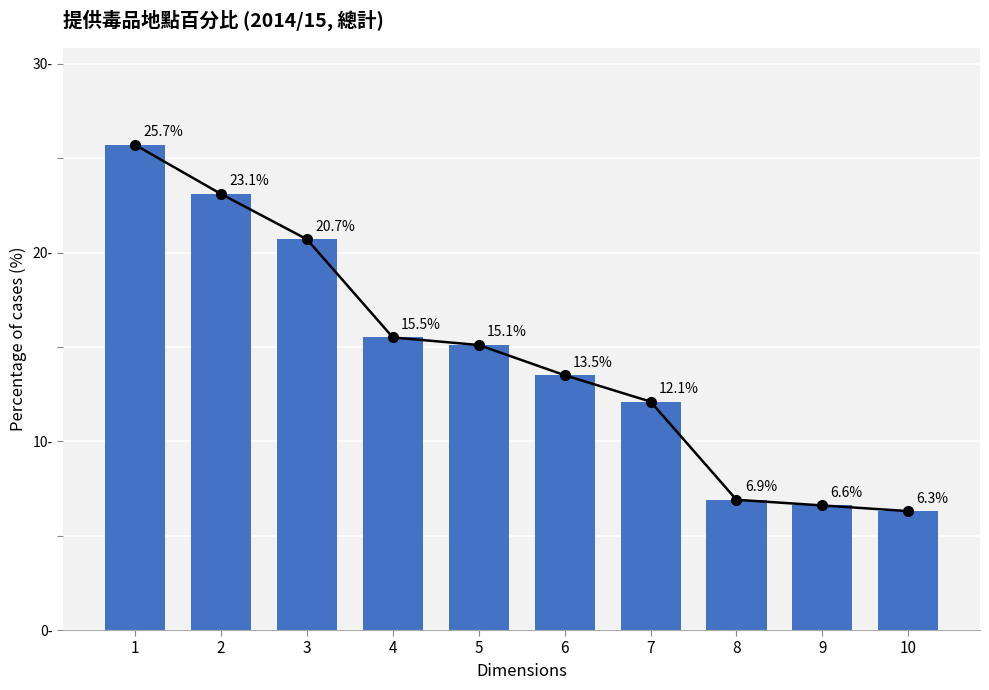

What is the difference between the values at 6 and 7?

1.4